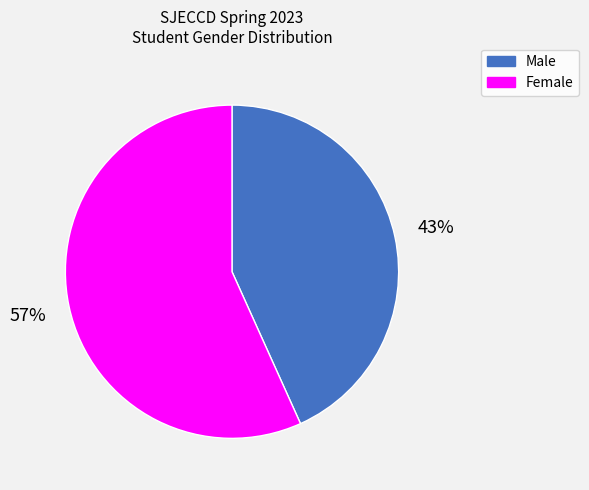

True or false: Male accounts for 37% of the total.

False